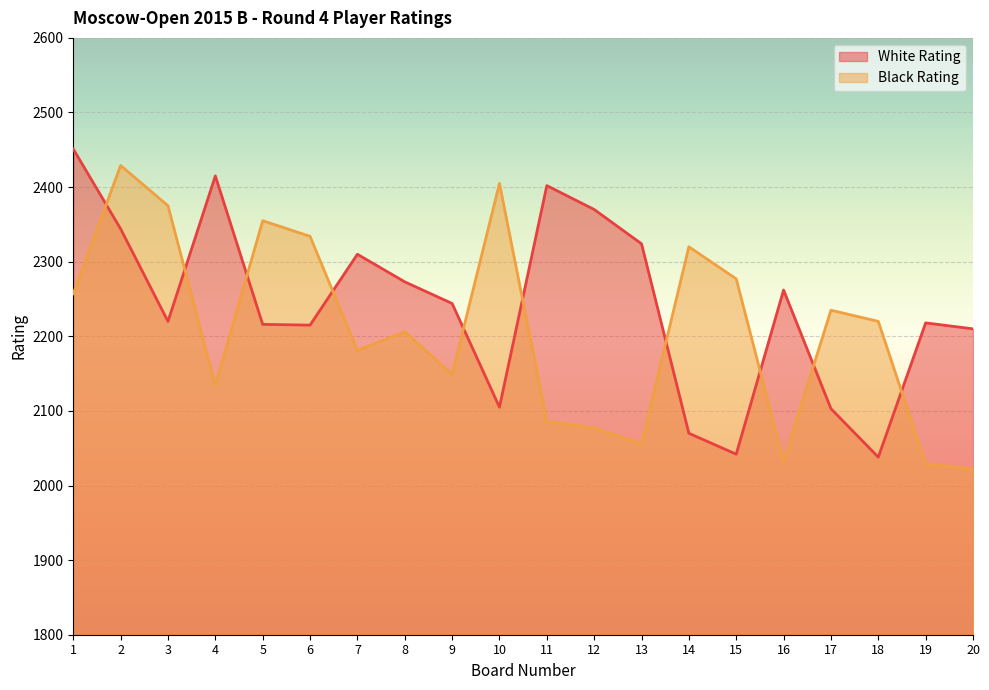

How many data points in White Rating are less than 2244?

10